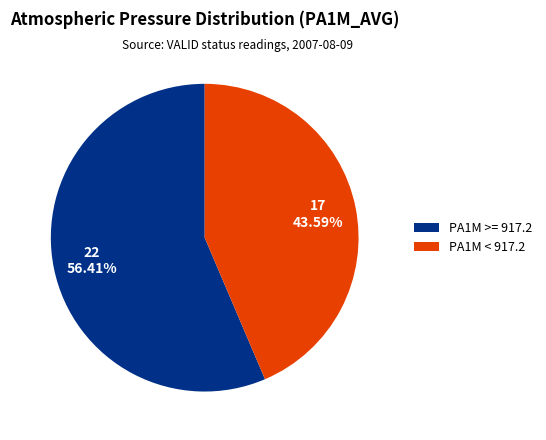

Does any single category account for the majority?

Yes